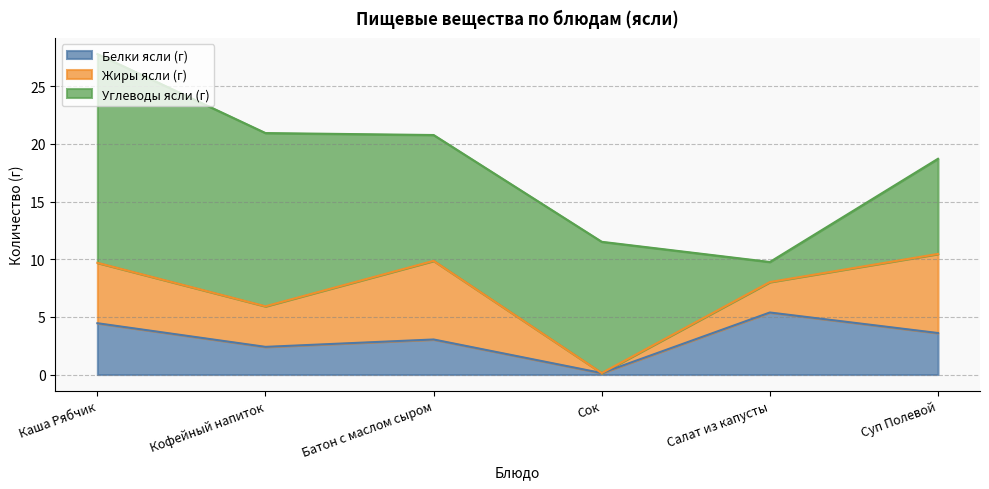

What is the difference between the maximum and minimum values in the Белки ясли (г) series?

5.2